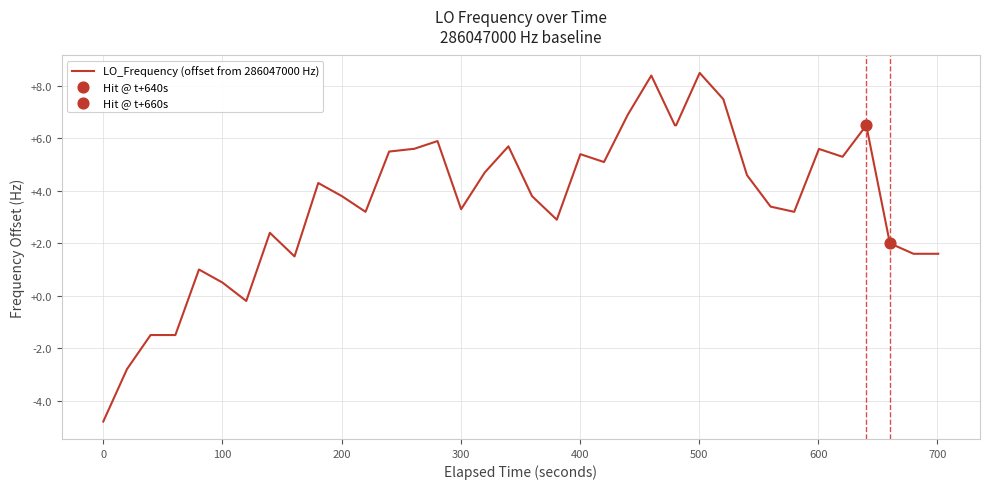

What is the difference between the maximum and minimum values?

13.3